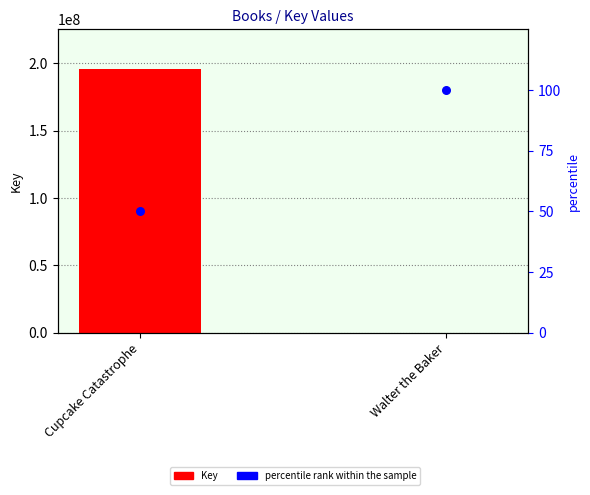

At how many categories does at least one series exceed 94910187?

1